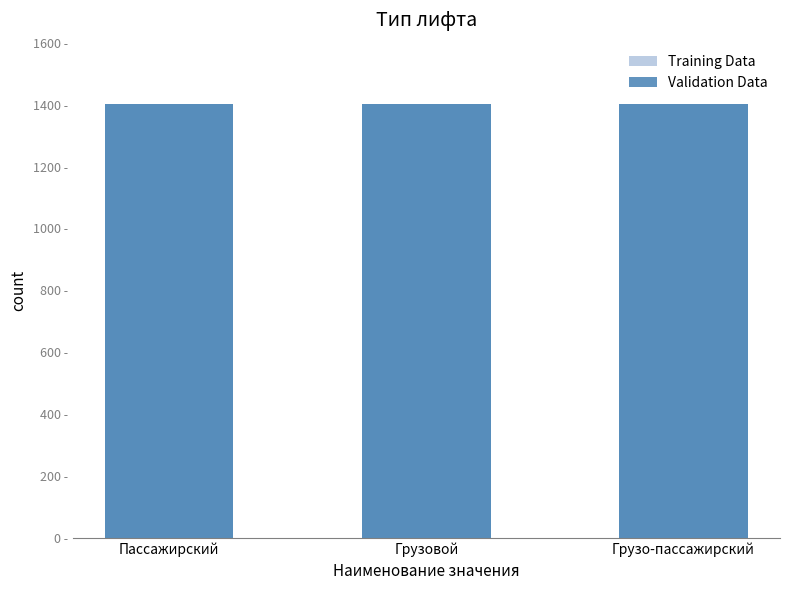

Is it true that Training Data equals 2432 at Грузовой?

False